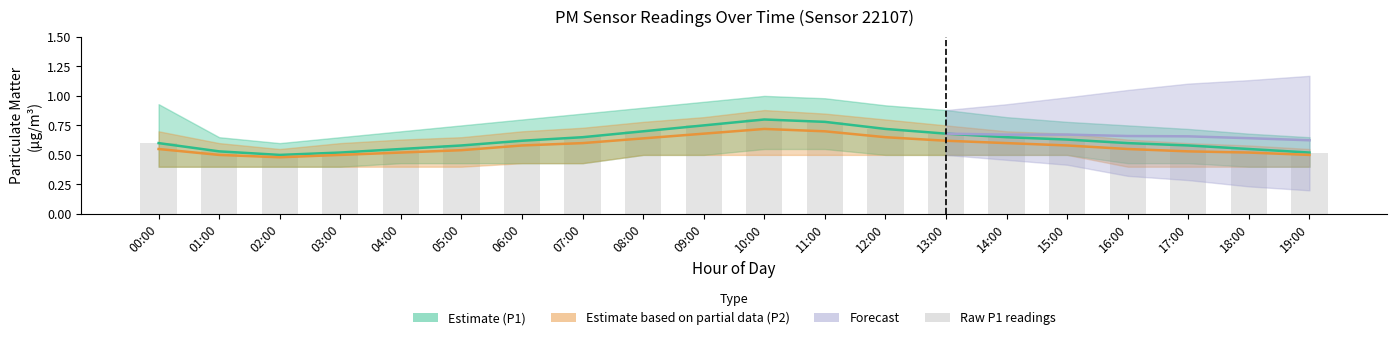

Reading left to right, transcribe all the data shown in this chart.

0.6	0.5	0.5	0.5	0.6	0.6	0.6	0.7	0.7	0.8	0.8	0.8	0.7	0.7	0.7	0.6	0.6	0.6	0.6	0.5